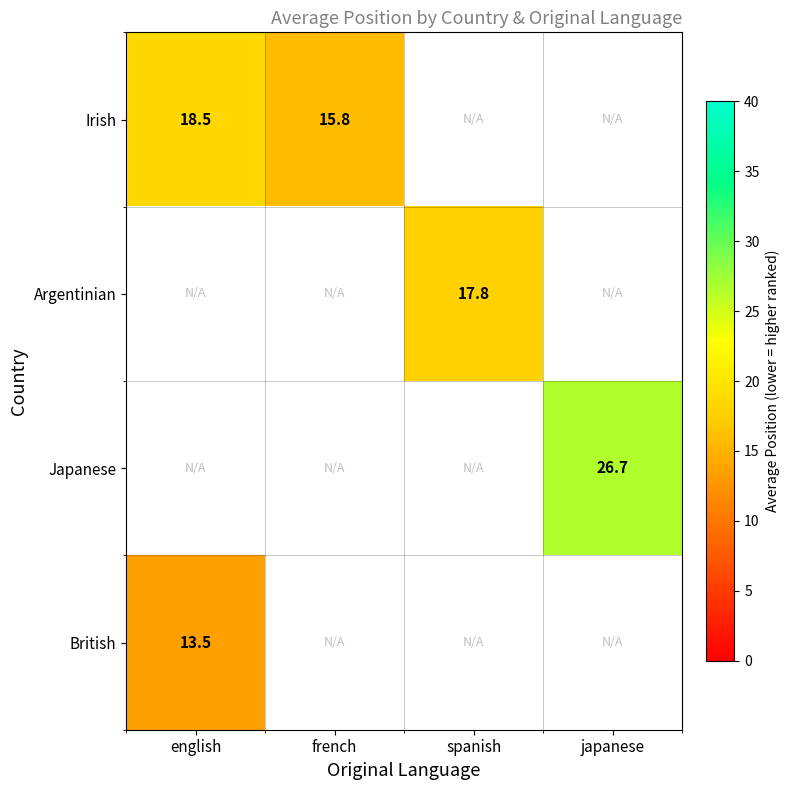

Where is Irish nearest to the value 17?

french